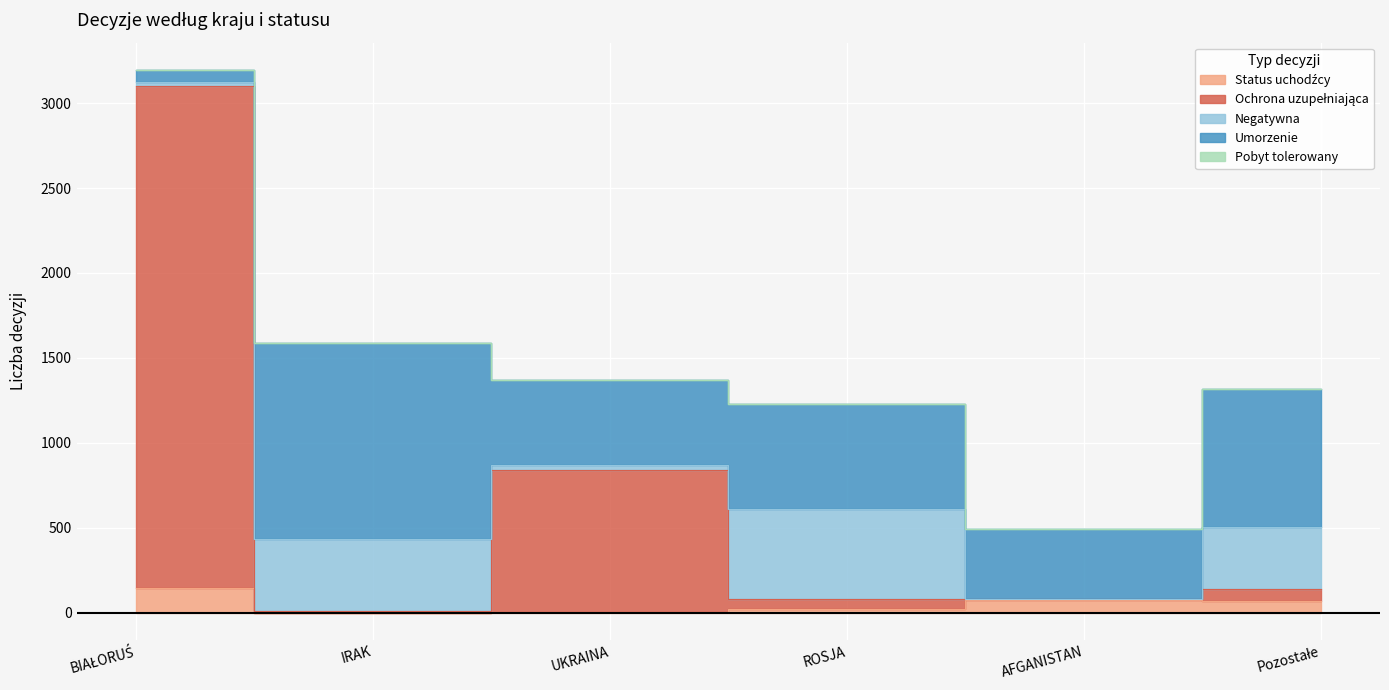

How many data points does each series have?

6